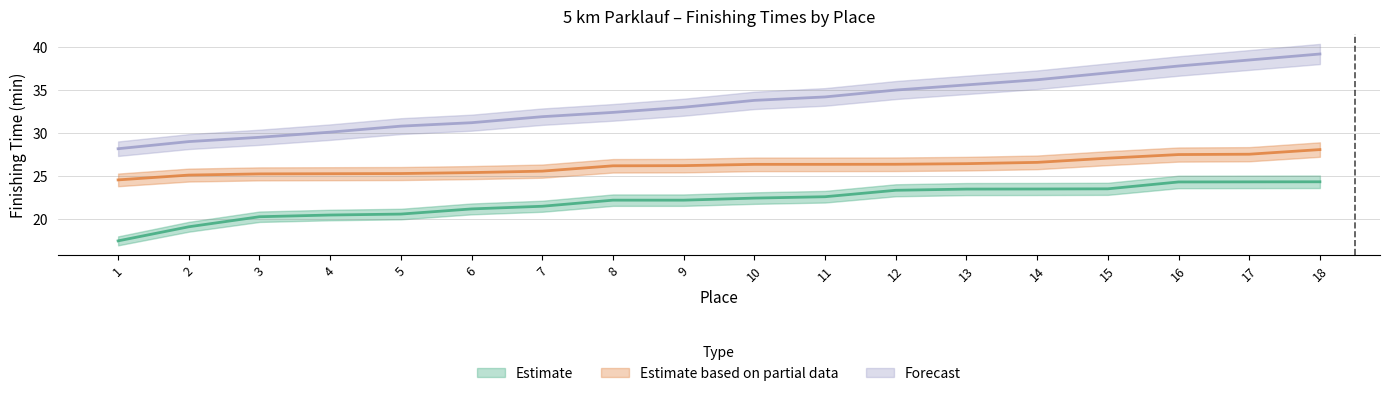

Reading left to right, what are all the values shown in this chart?

Estimate: 1=17.4	2=19.1	3=20.2	4=20.4	5=20.6	6=21.2	7=21.5	8=22.2	9=22.2	10=22.4	11=22.6	12=23.3	13=23.5	14=23.5	15=23.5	16=24.3	17=24.3	18=24.3
Estimate based on partial data: 1=24.5	2=25.1	3=25.2	4=25.3	5=25.3	6=25.4	7=25.6	8=26.2	9=26.2	10=26.4	11=26.4	12=26.4	13=26.4	14=26.6	15=27.1	16=27.5	17=27.5	18=28.1
Forecast: 1=28.2	2=29.0	3=29.5	4=30.1	5=30.8	6=31.2	7=31.9	8=32.4	9=33.0	10=33.8	11=34.2	12=35.0	13=35.6	14=36.2	15=37.0	16=37.8	17=38.5	18=39.2